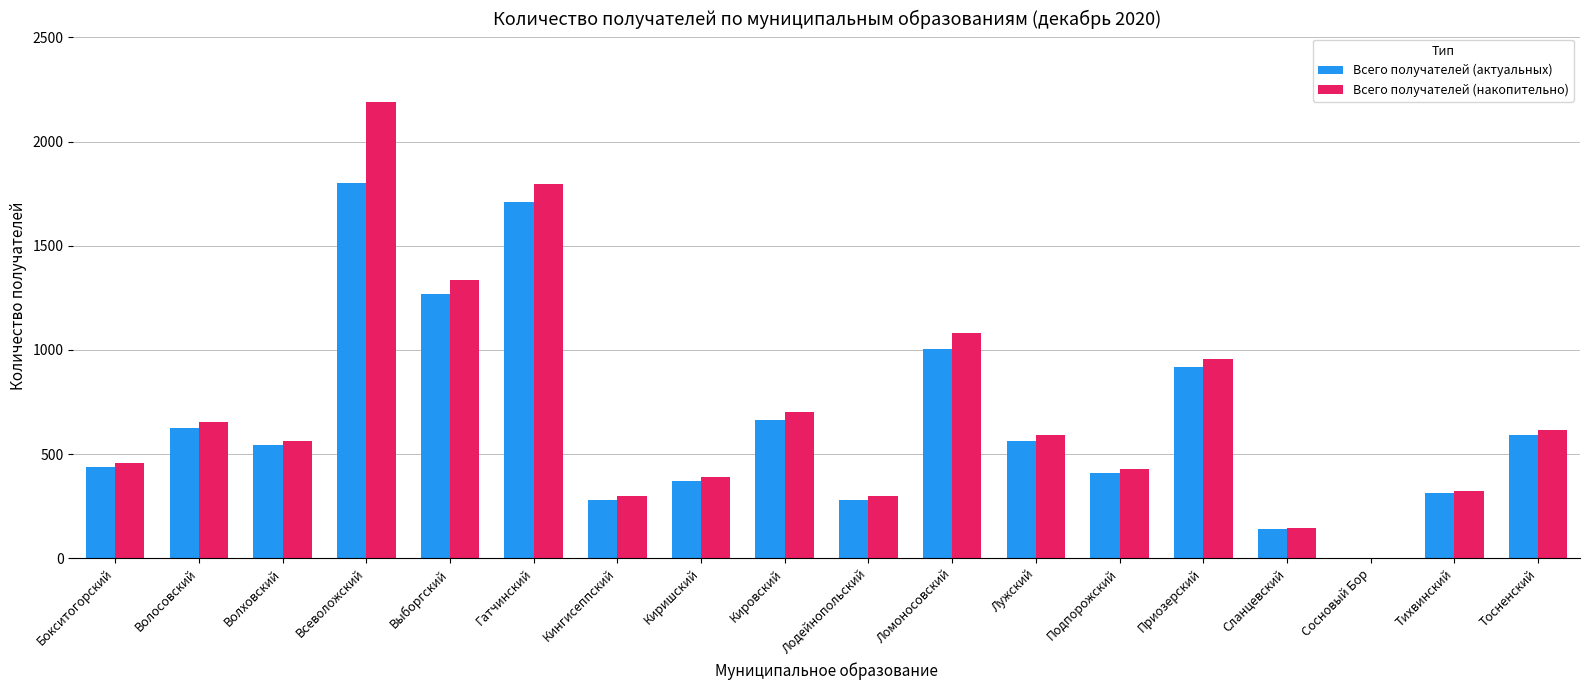

What is the maximum value shown in the chart?

2190